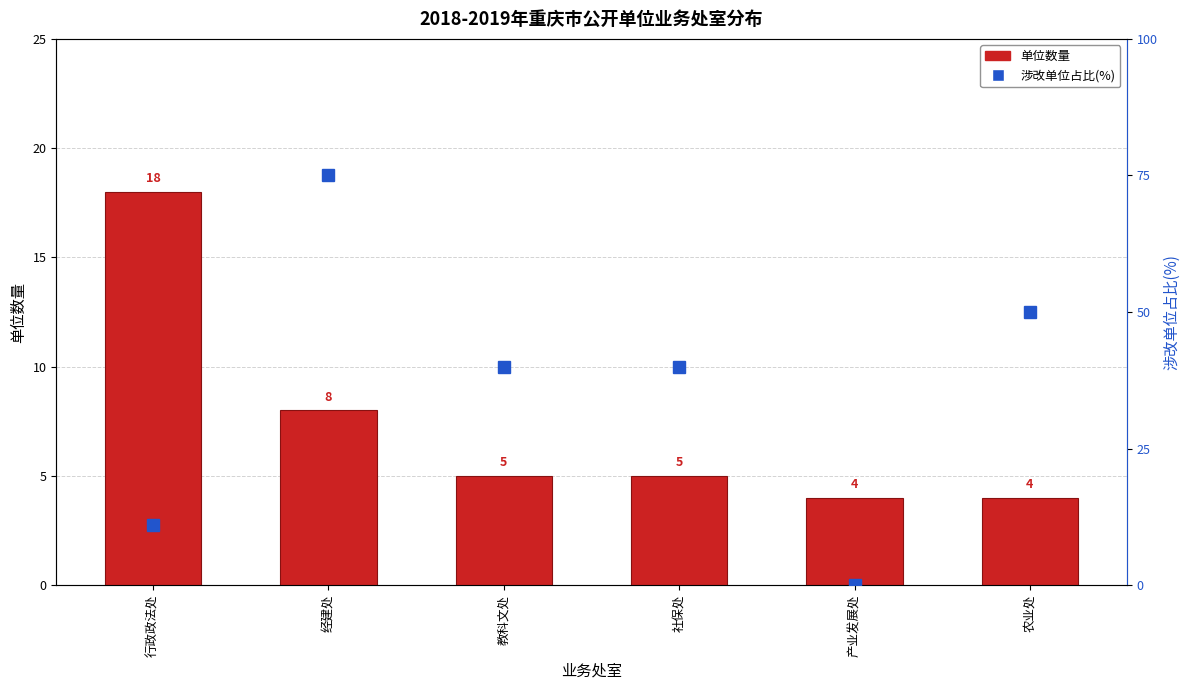

How many categories are shown in the chart?

6